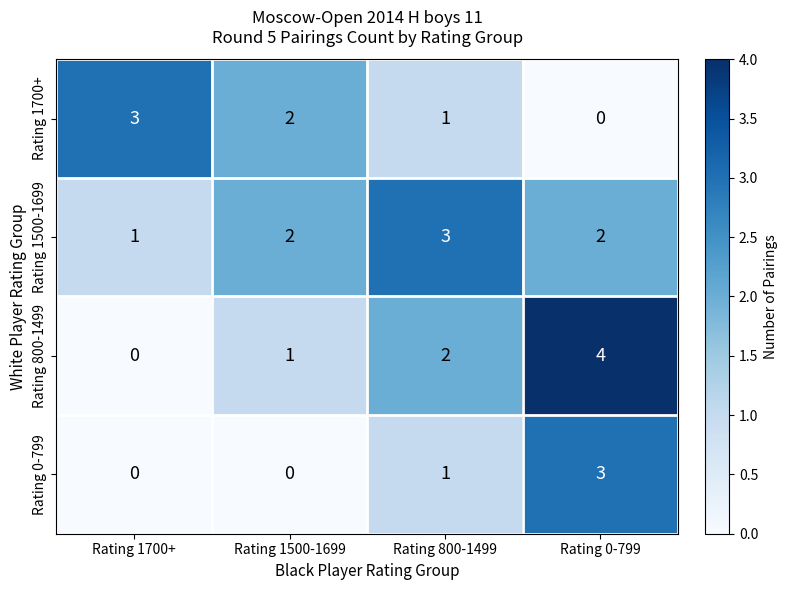

How many positive values does the Rating 800-1499 series have?

3